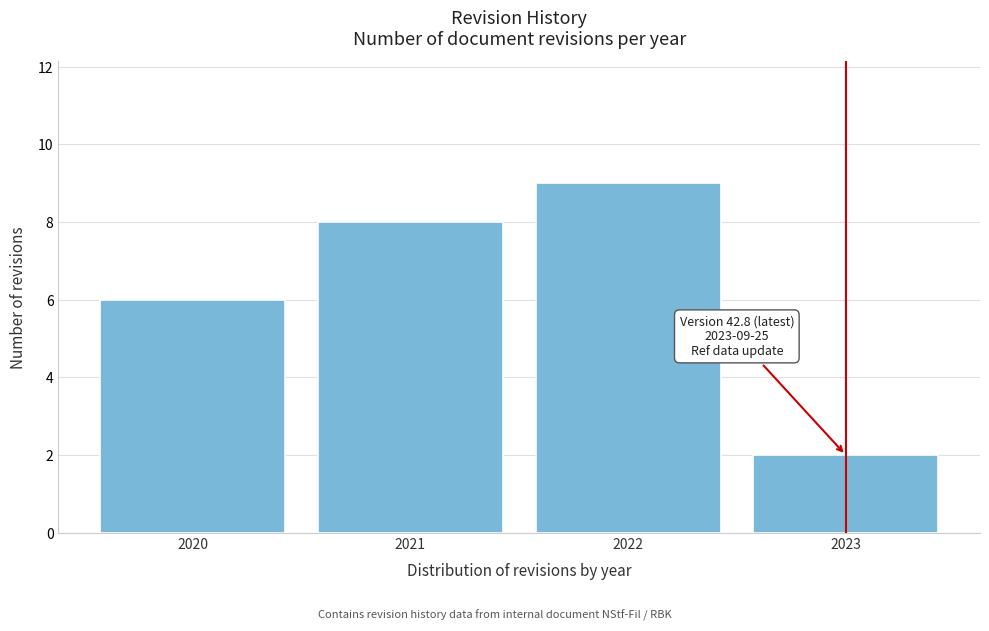

Reading left to right, what are all the values shown in this chart?

2020=6	2021=8	2022=9	2023=2